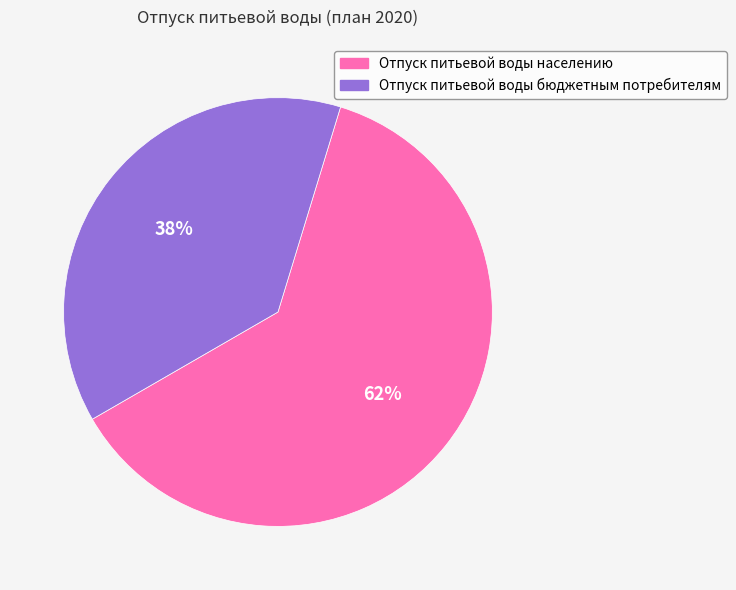

Approximately how many times larger is the value at Отпуск питьевой воды населению compared to Отпуск питьевой воды бюджетным потребителям?

1.6